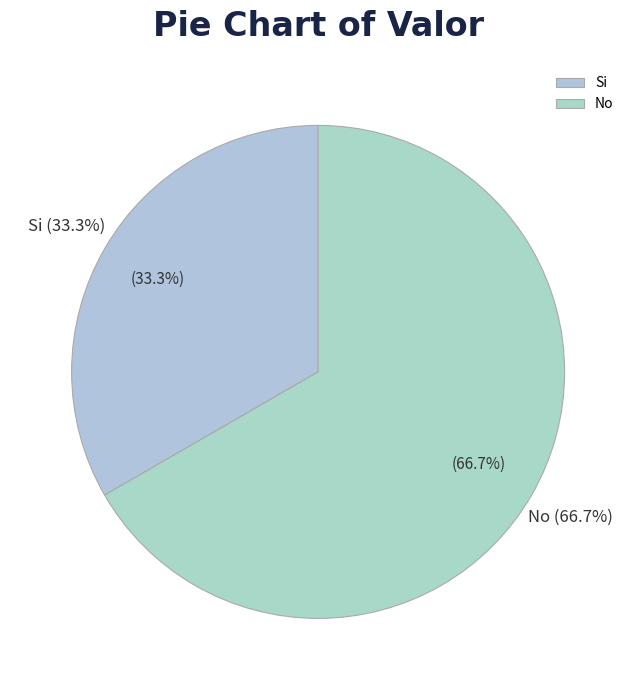

Count the number of slices in the pie.

2